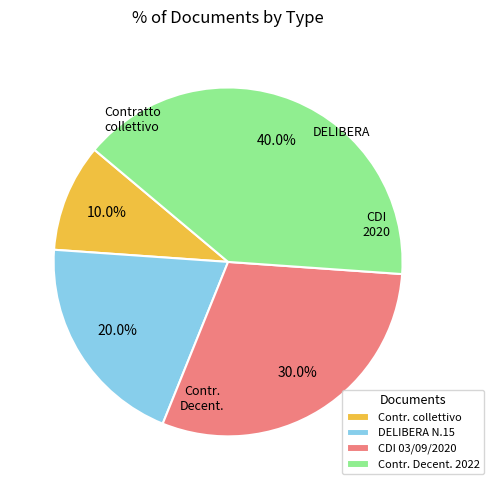

Between Contr. Decent. 2022 and DELIBERA N.15, which is larger?

Contr. Decent. 2022